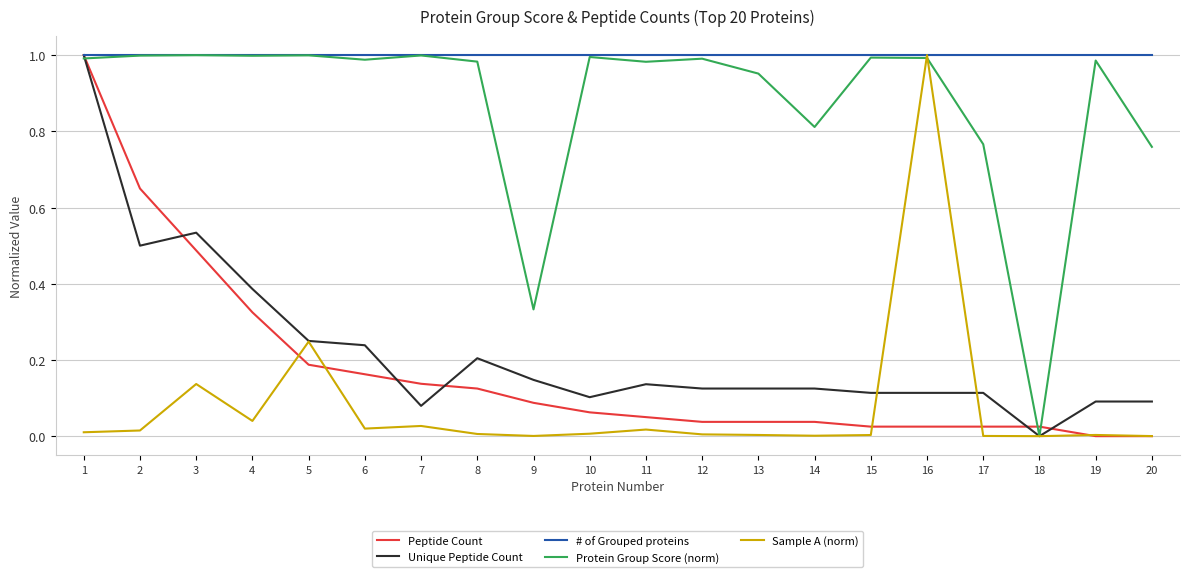

True or false: # of Grouped proteins has a value of 1.0 at 1.

True